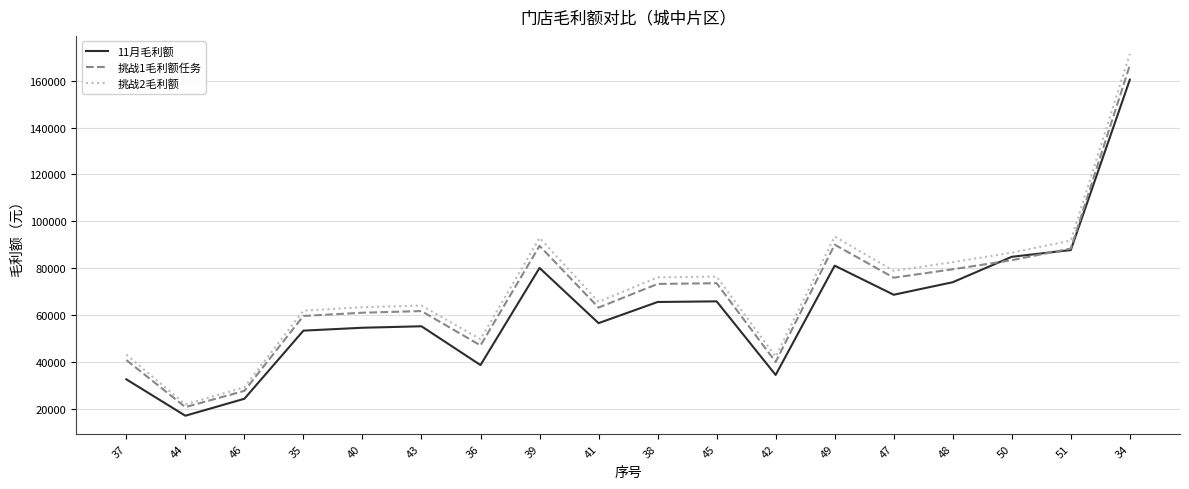

What is the approximate value of 挑战1毛利额任务 at 40?

60947.8